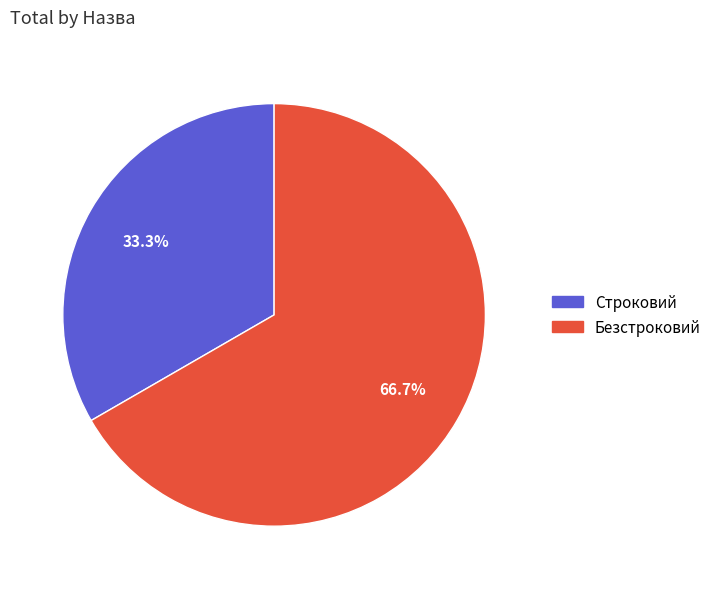

Approximately how many times larger is the value at Безстроковий compared to Строковий?

2.0